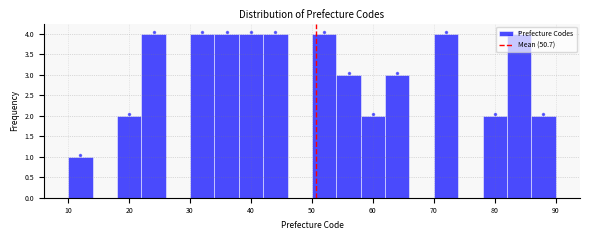

Reading left to right, list every bar in this chart as the range it spans on the x-axis followed by its height. The values are not printed on the chart, so give them approximately, as read against the axis.

10 to 14: 1
14 to 18: 0
18 to 22: 2
22 to 26: 4
26 to 30: 0
30 to 34: 4
34 to 38: 4
38 to 42: 4
42 to 46: 4
46 to 50: 0
50 to 54: 4
54 to 58: 3
58 to 62: 2
62 to 66: 3
66 to 70: 0
70 to 74: 4
74 to 78: 0
78 to 82: 2
82 to 86: 4
86 to 90: 2